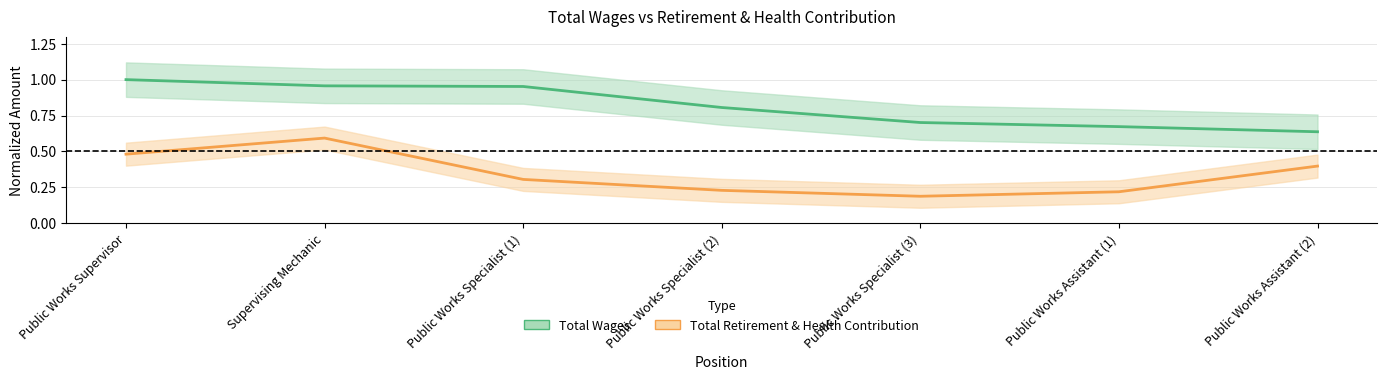

How many lines are shown in the chart?

2